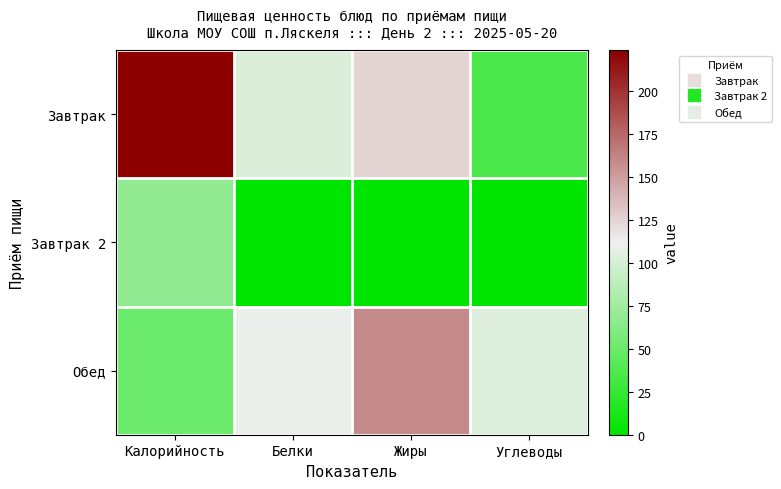

How many series are shown in this chart?

3